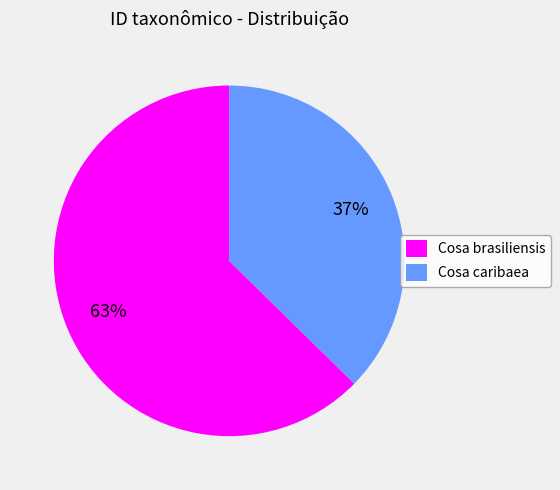

How many slices are in this pie chart?

2